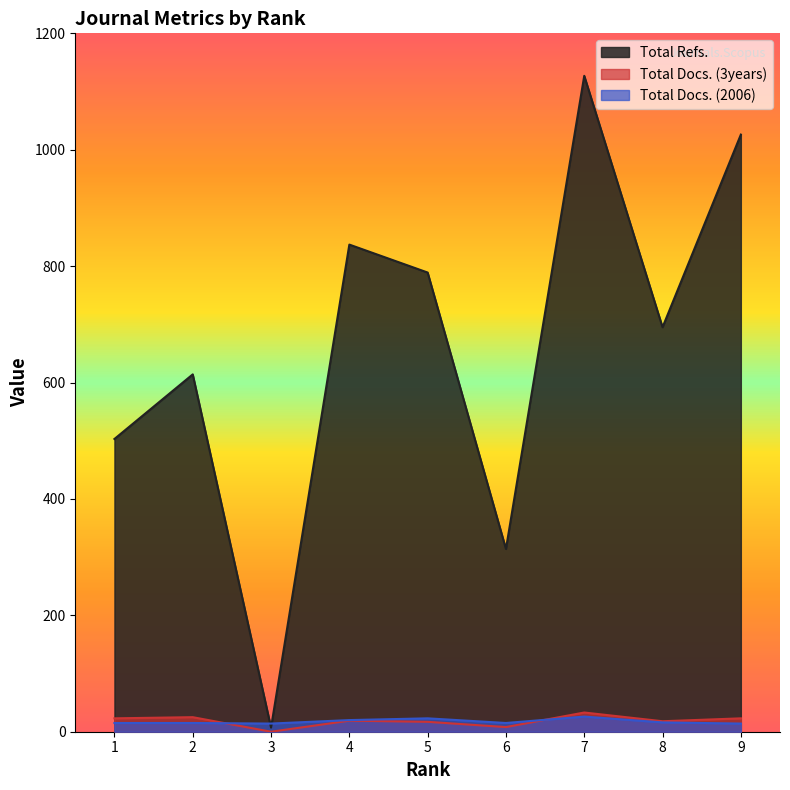

What is the difference between the highest and lowest values at 5?

772